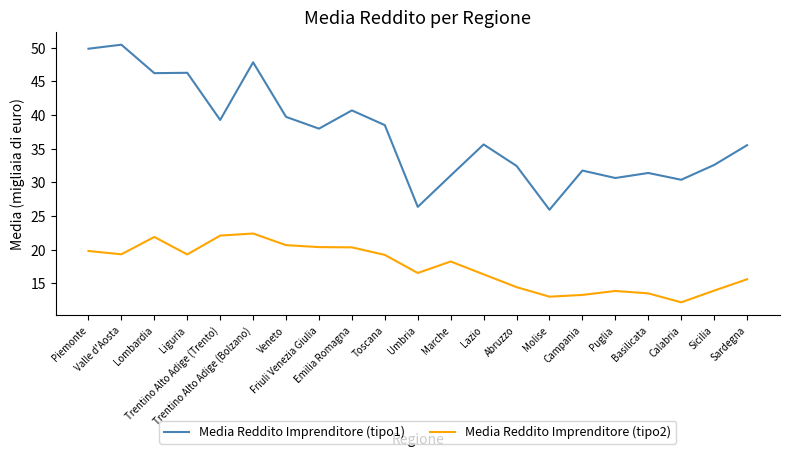

List the series in order of their peak value, highest first.

Media Reddito Imprenditore (tipo1), Media Reddito Imprenditore (tipo2)